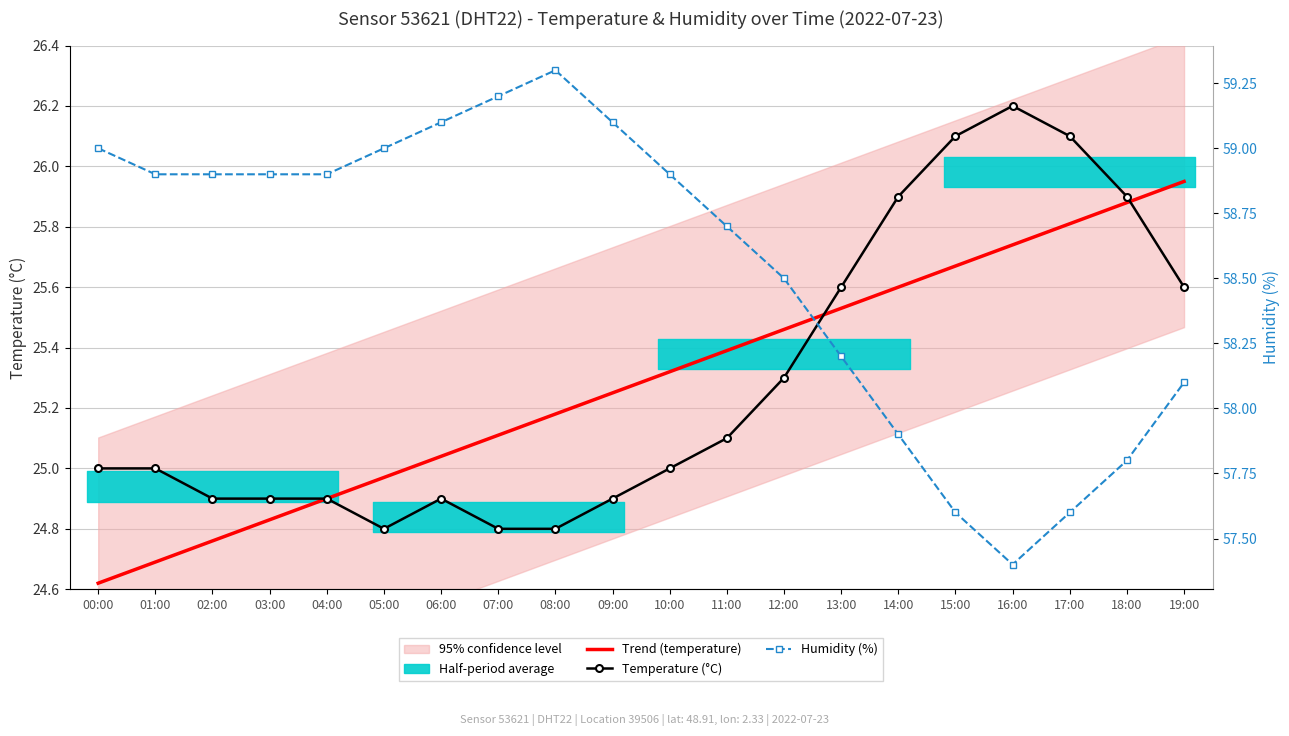

At how many categories does at least one series exceed 34?

20